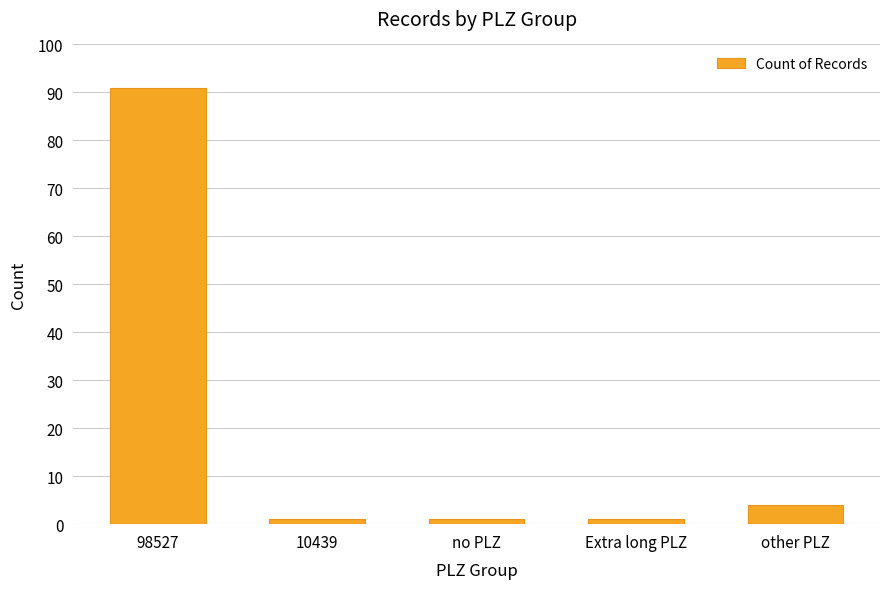

Reading right to left, extract all data points from this chart.

other PLZ=4	Extra long PLZ=1	no PLZ=1	10439=1	98527=91